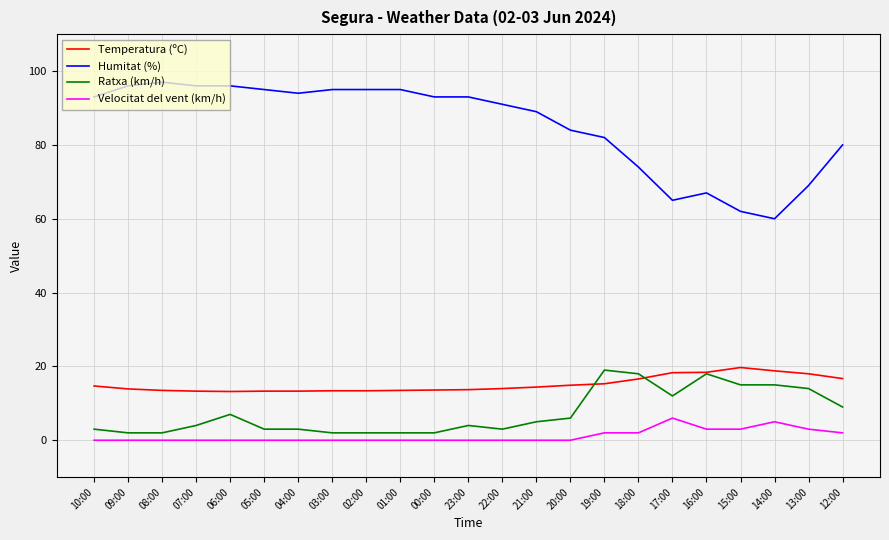

What is the spread (max minus min) of values at 16:00?

64.0